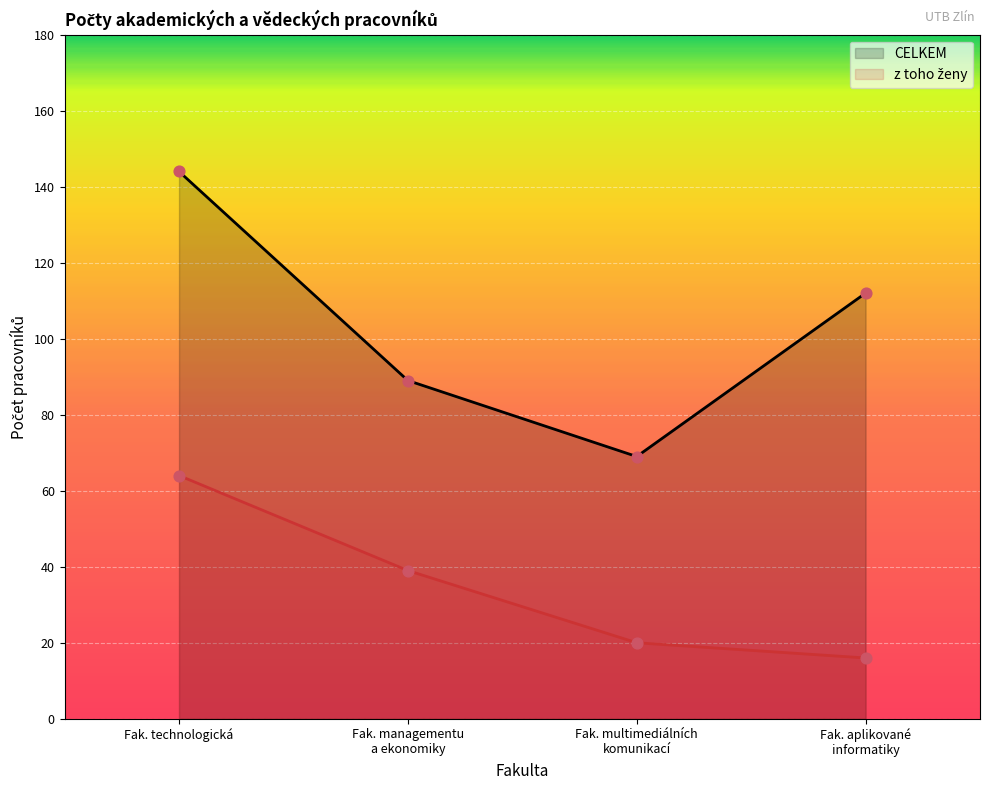

What is the total value across all series at Fak. technologická?

208